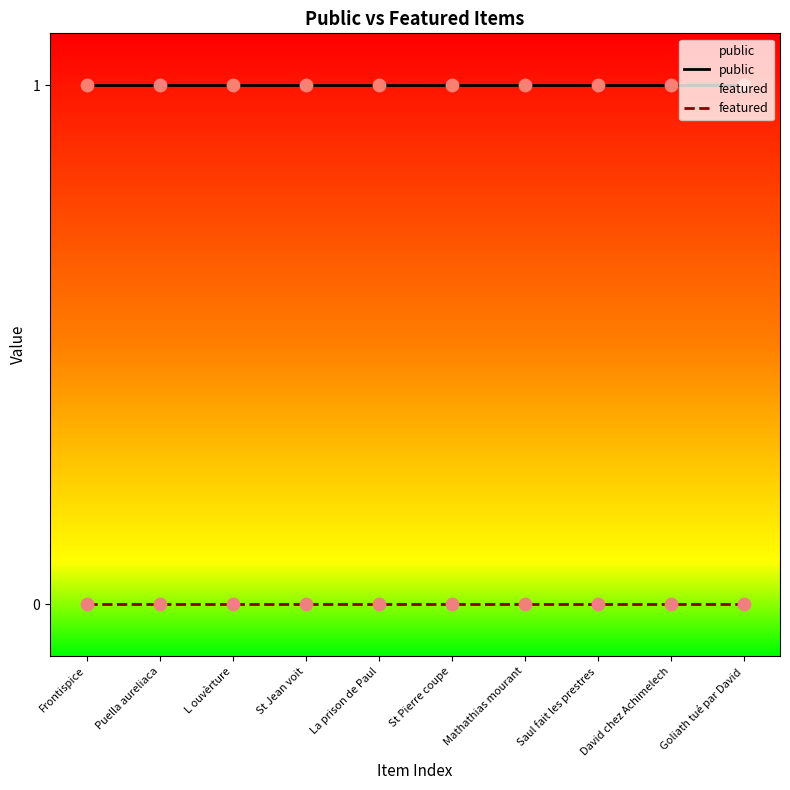

At how many categories does at least one series exceed 0?

10